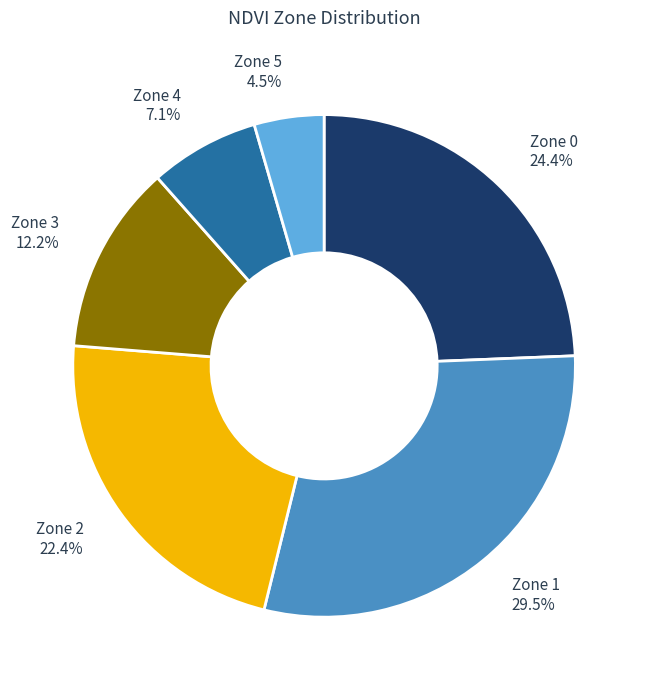

What is the largest slice in the pie chart?

Zone 1